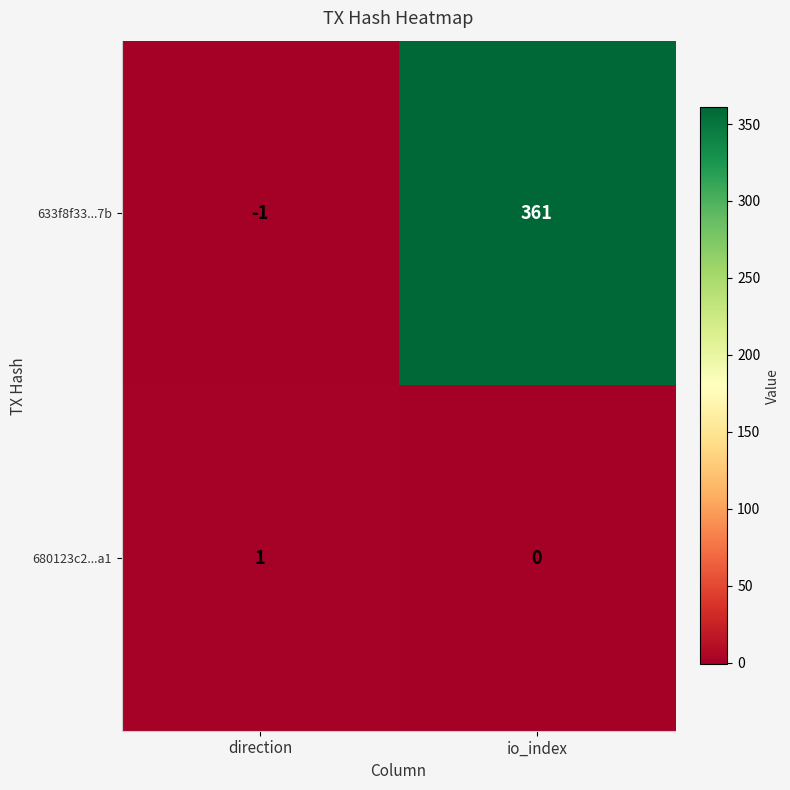

Between direction and io_index, which series saw the biggest shift?

633f8f33...7b